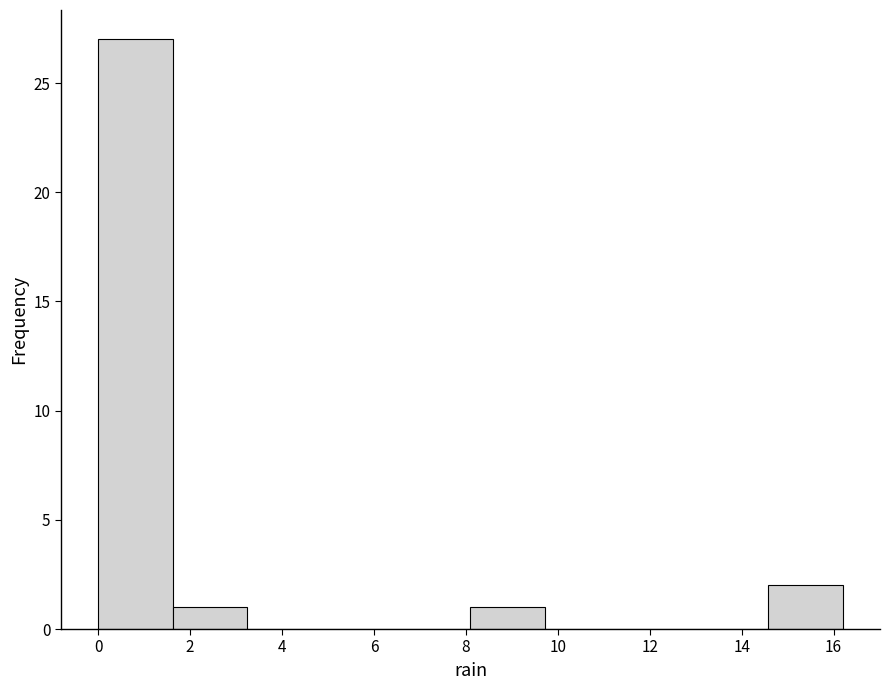

Reading left to right, list every bar in this chart as the range it spans on the x-axis followed by its height. Neither the bar edges nor the heights are printed on the chart, so give them approximately, as read against the axes.

0.00 to 1.62: 27
1.62 to 3.24: 1
3.24 to 4.86: 0
4.86 to 6.48: 0
6.48 to 8.10: 0
8.10 to 9.72: 1
9.72 to 11.34: 0
11.34 to 12.96: 0
12.96 to 14.58: 0
14.58 to 16.20: 2